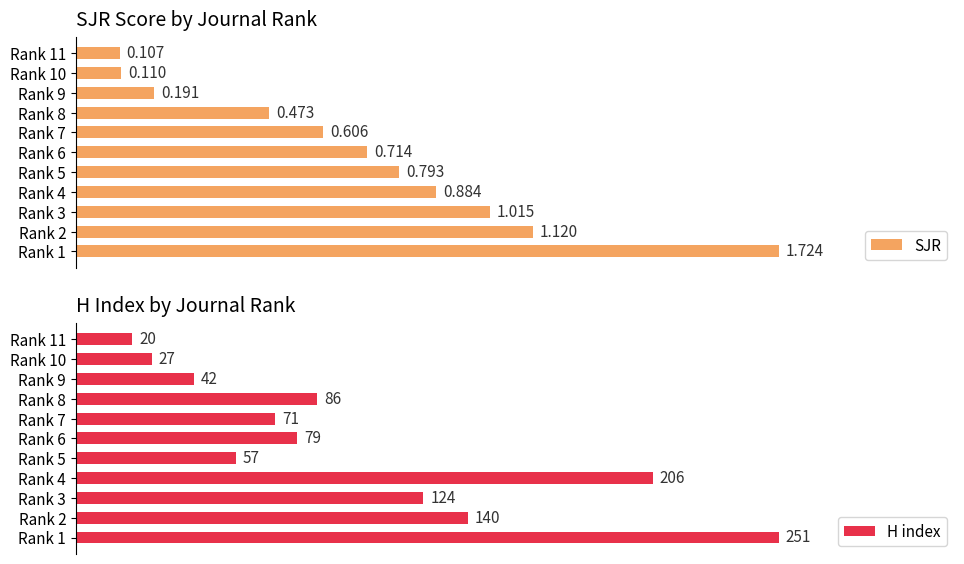

What is the lowest value of the SJR series?

0.1